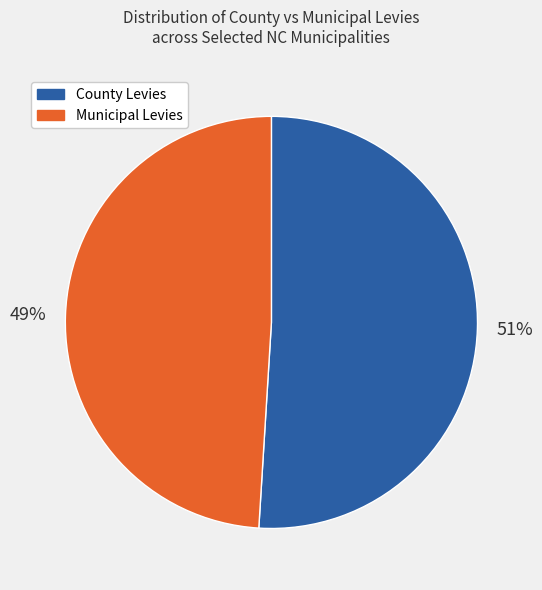

Is there a majority slice in this chart?

Yes